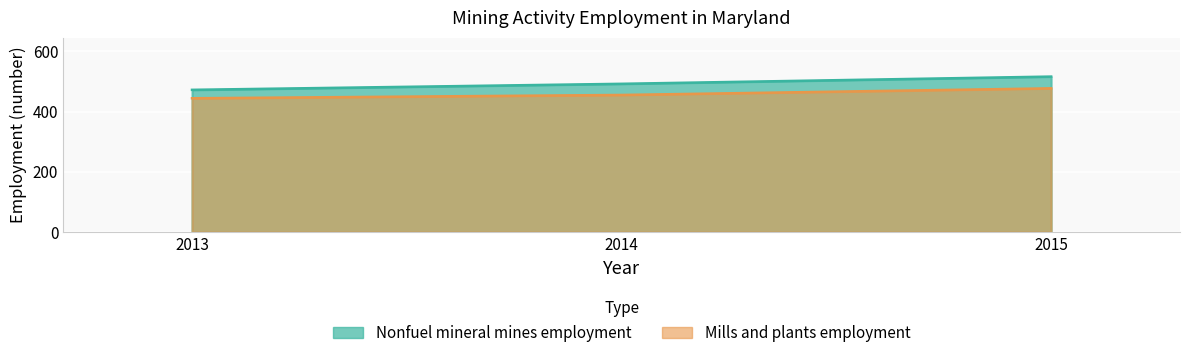

Which has a higher value, 2015 or 2014?

2015